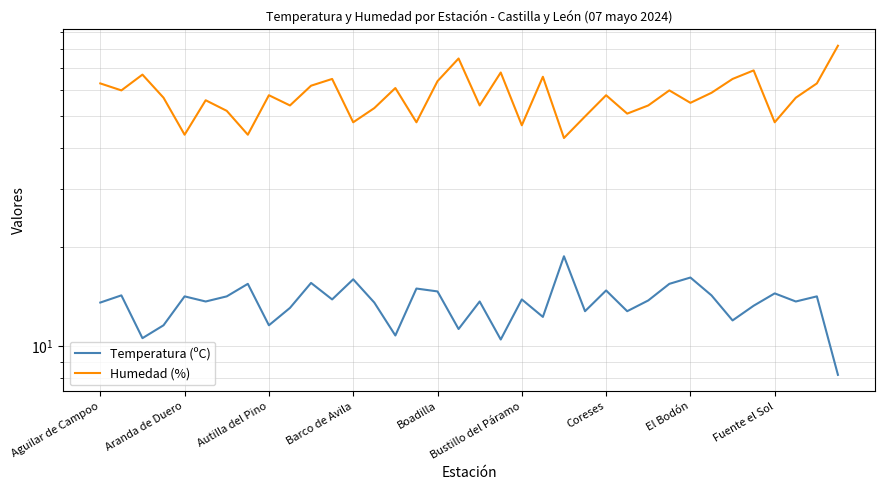

Is it true that Temperatura (ºC) equals 23.3 at Boadilla?

False